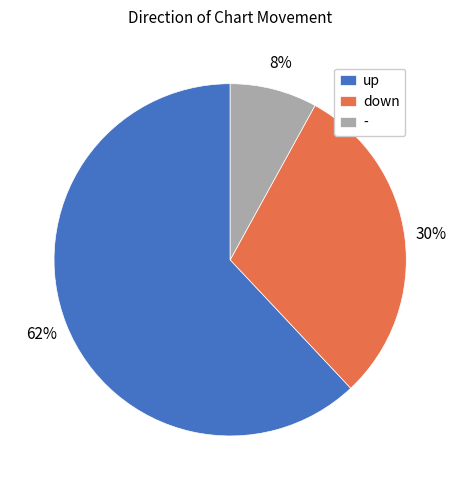

Which category accounts for the majority?

up